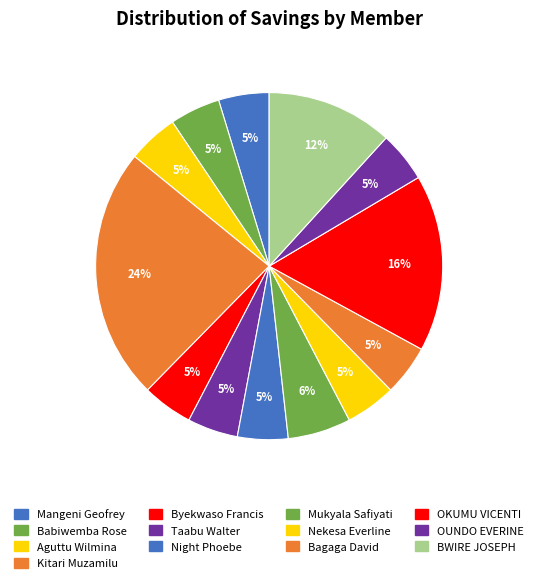

How many slices are in this pie chart?

13